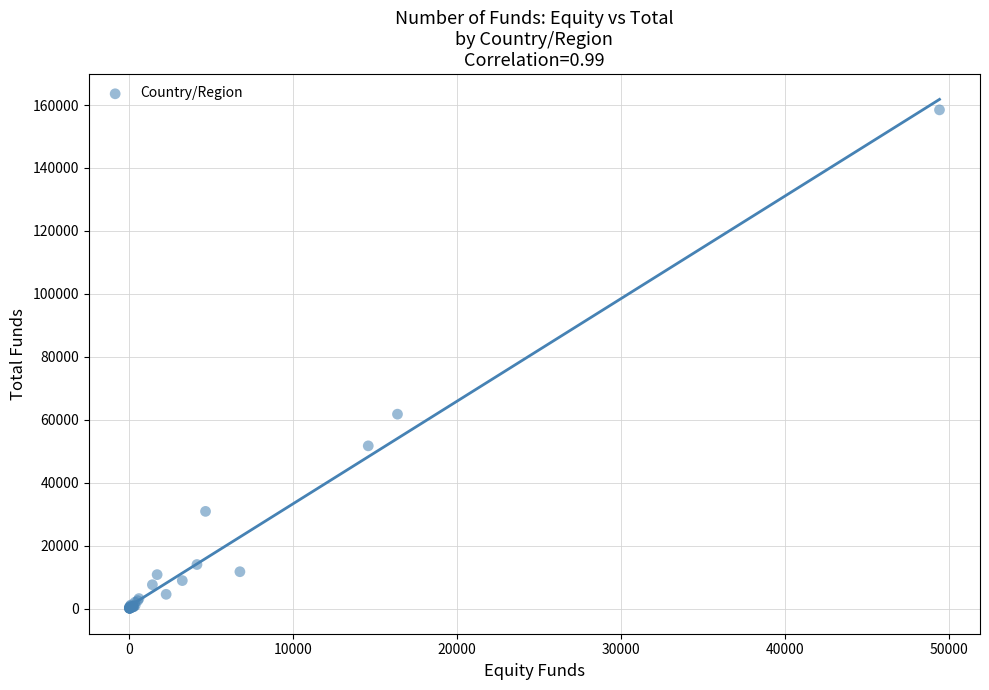

What Y value in the scatter plot is closest to 79266?

61758